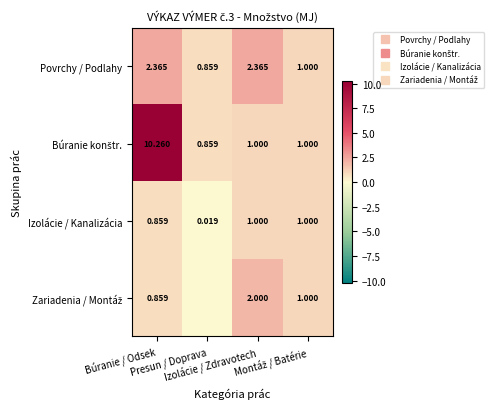

At which label does Zariadenia / Montáž reach its minimum?

Presun / Doprava